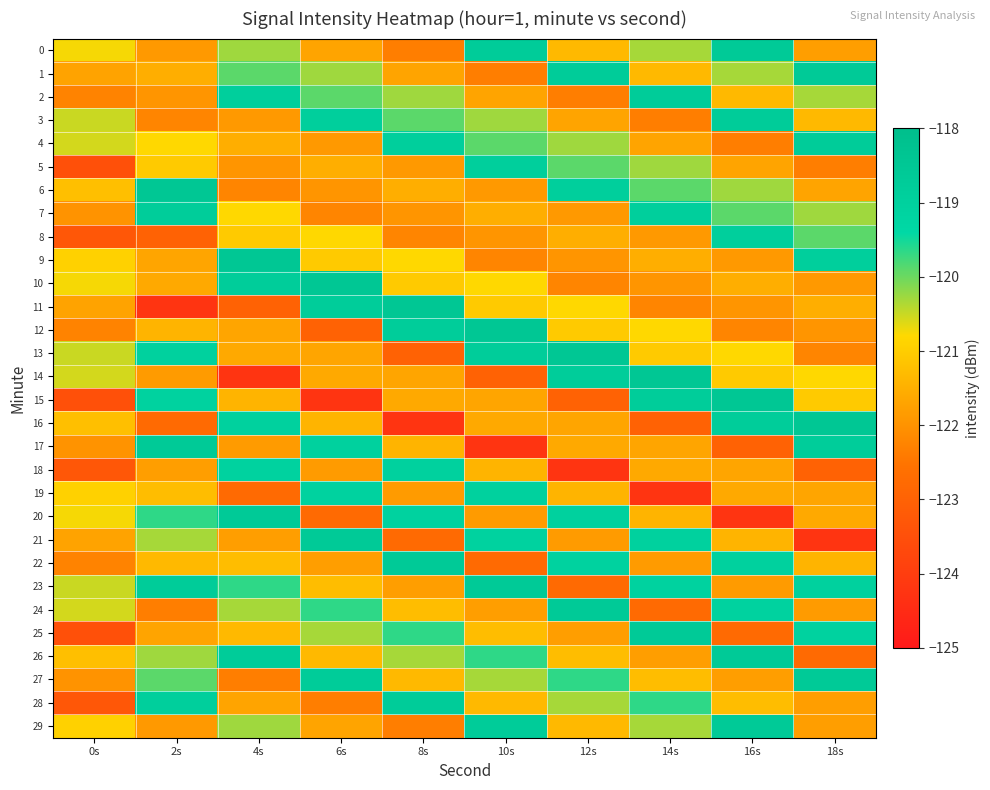

Which series has the widest spread of values?

11